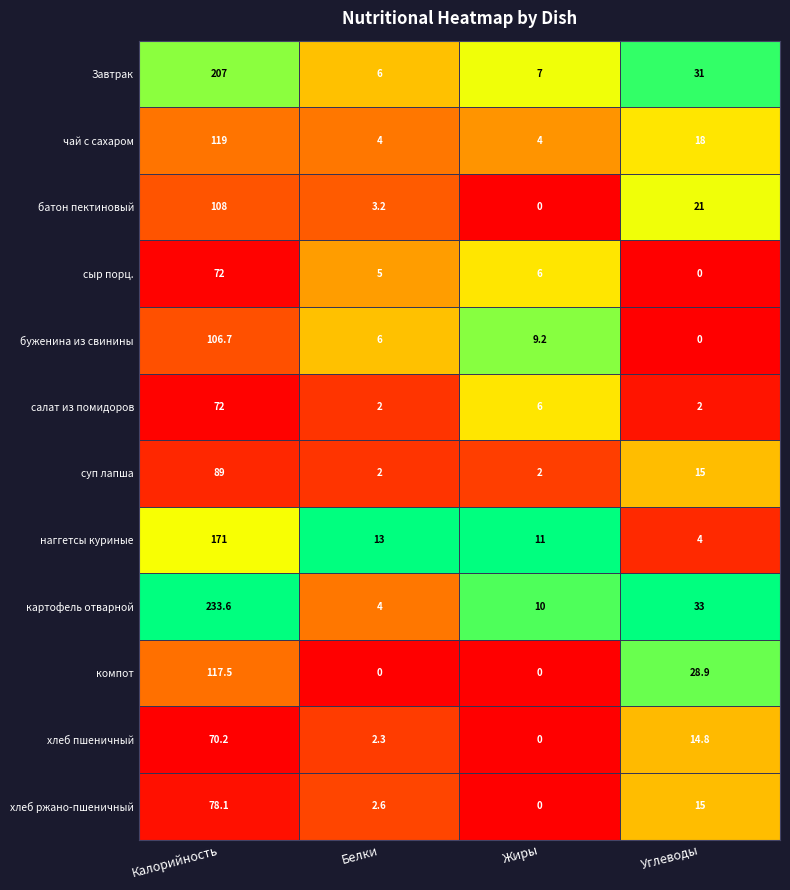

Count the number of categories in the chart.

4